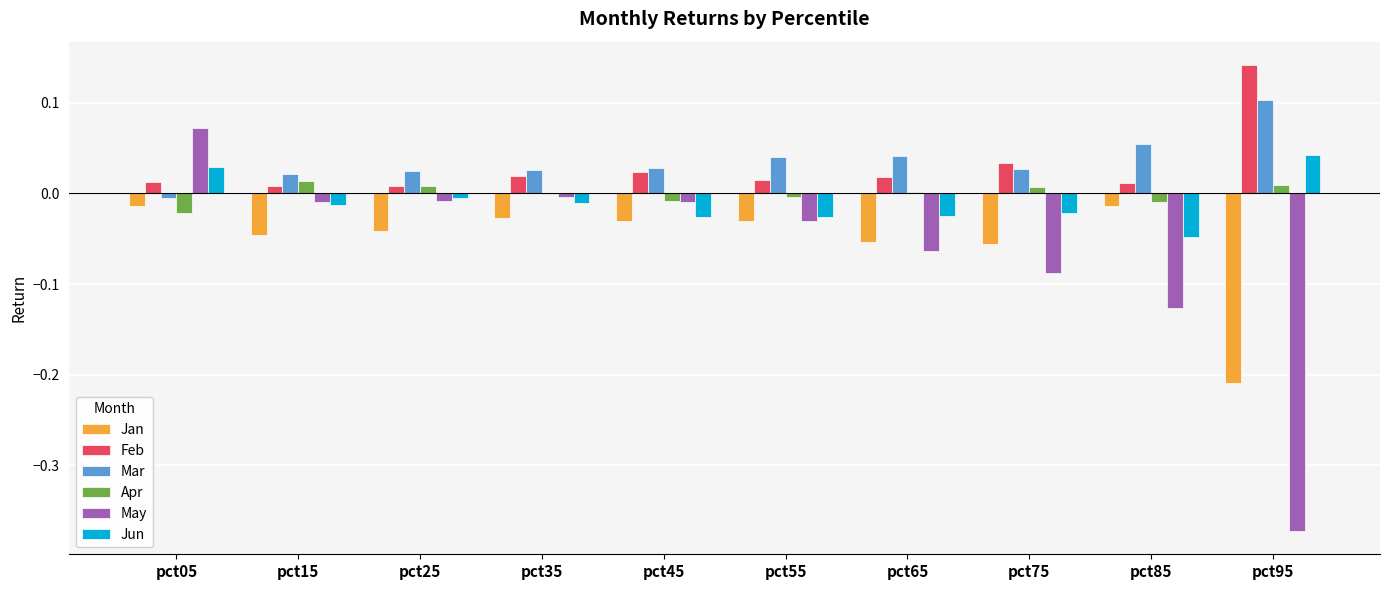

Which series changed the most between pct25 and pct85?

May